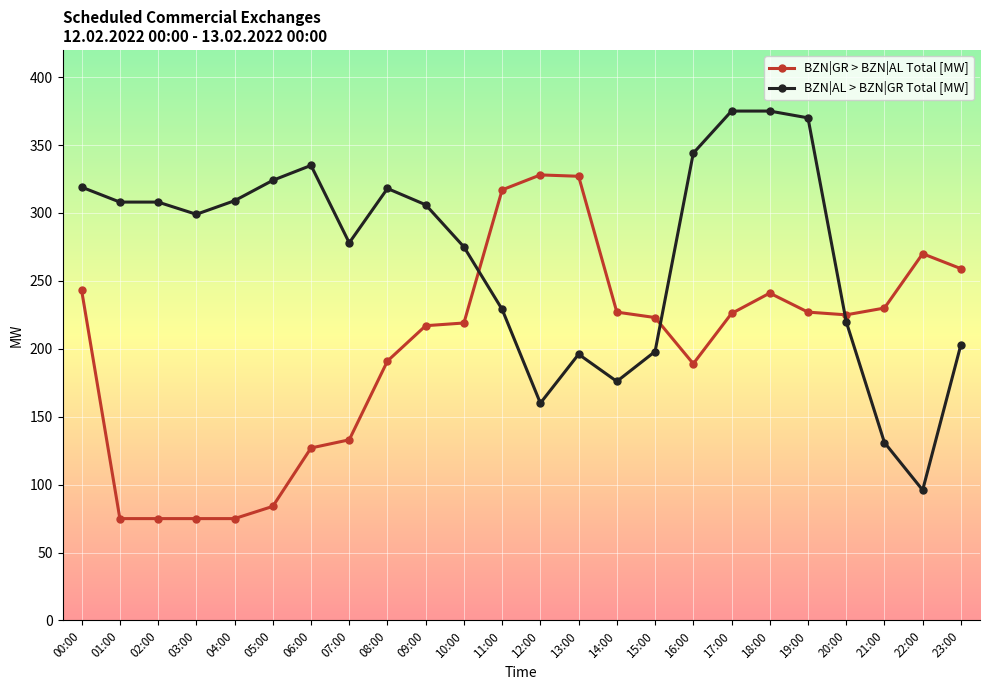

True or false: BZN|GR > BZN|AL Total [MW] and BZN|AL > BZN|GR Total [MW] intersect in this chart.

True